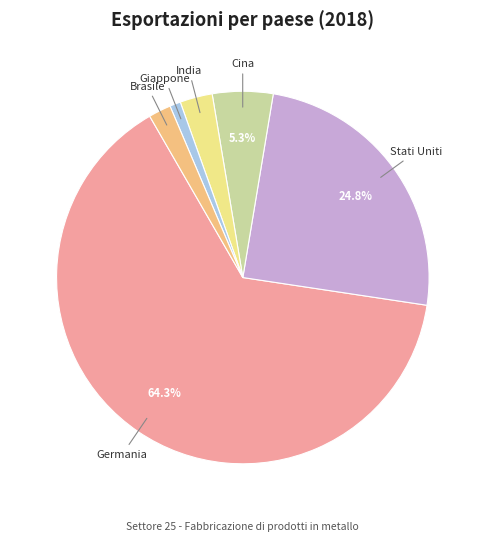

To the nearest percent, what is the difference between the largest and smallest slice percentages?

63%